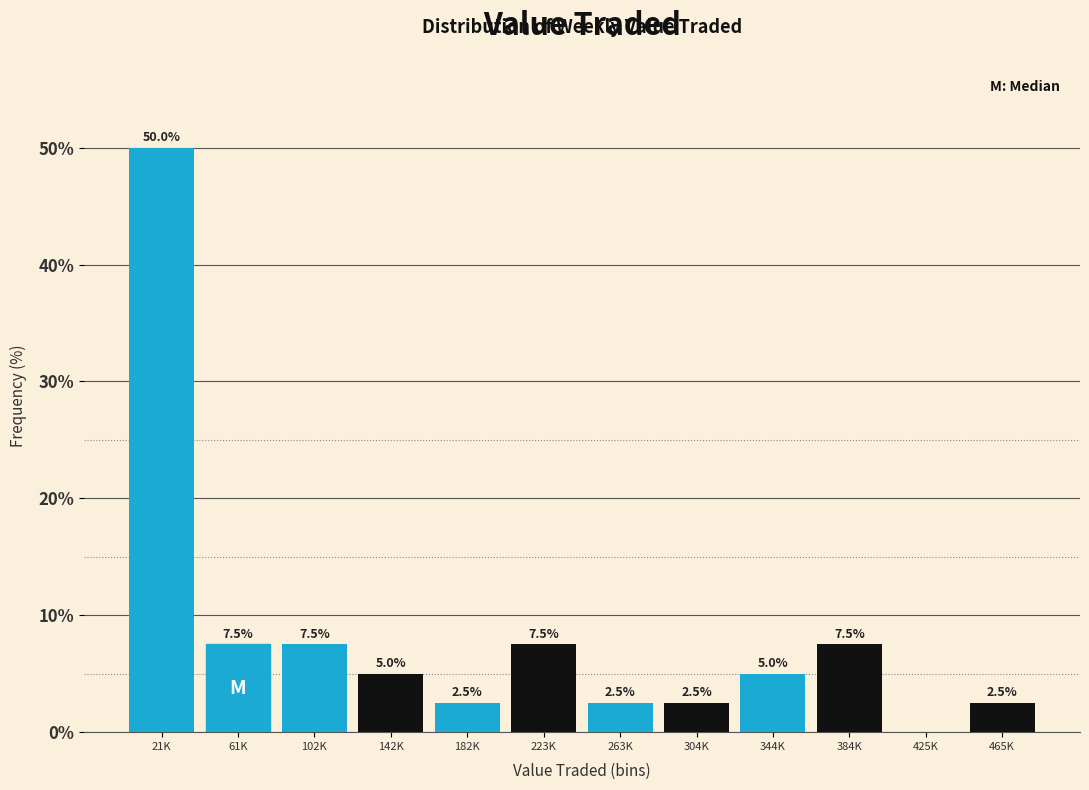

Reading left to right, transcribe all the data shown in this chart.

21K=50.0	61K=7.5	102K=7.5	142K=5.0	182K=2.5	223K=7.5	263K=2.5	304K=2.5	344K=5.0	384K=7.5	425K=0.0	465K=2.5